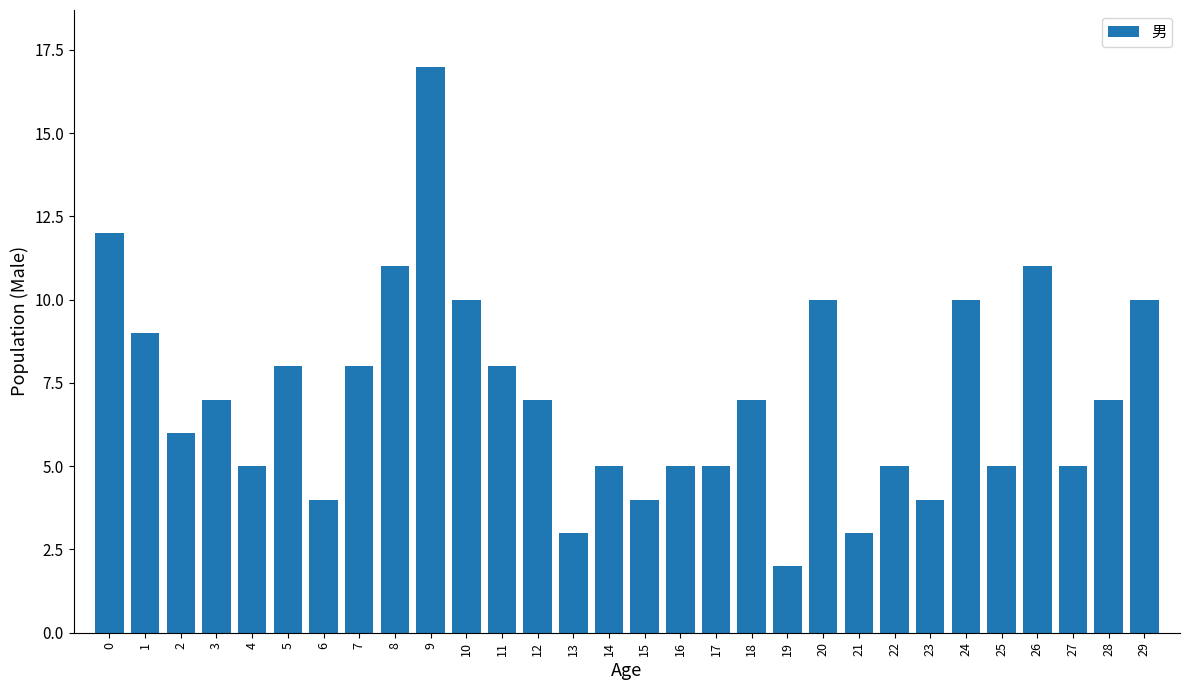

Reading left to right, extract all data points from this chart.

0=12	1=9	2=6	3=7	4=5	5=8	6=4	7=8	8=11	9=17	10=10	11=8	12=7	13=3	14=5	15=4	16=5	17=5	18=7	19=2	20=10	21=3	22=5	23=4	24=10	25=5	26=11	27=5	28=7	29=10